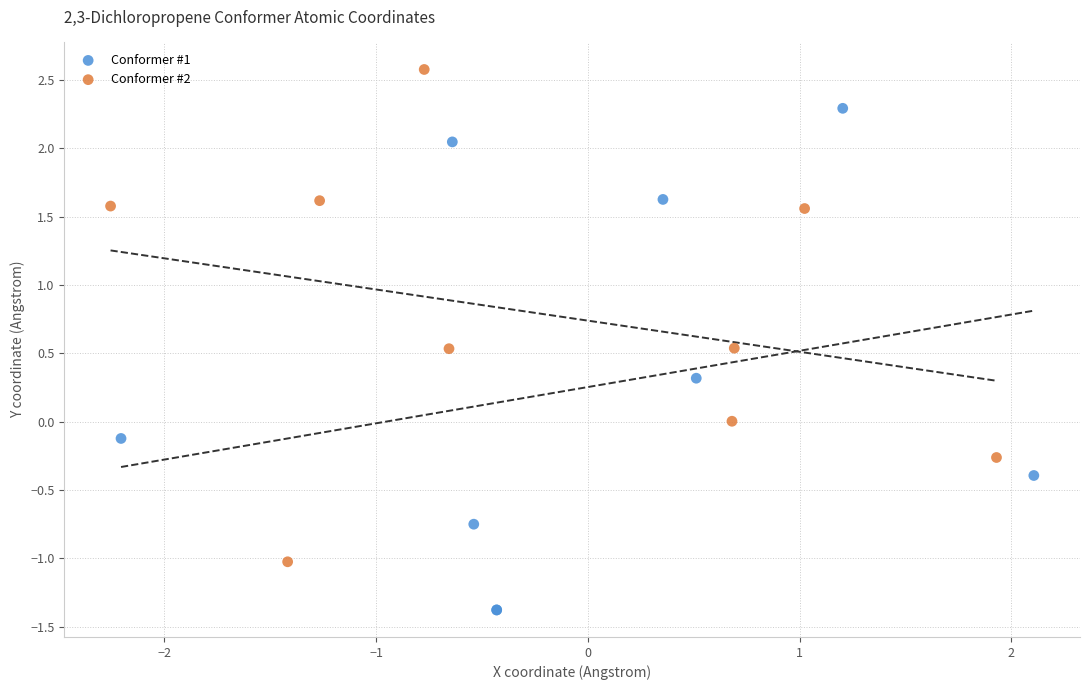

Which series contains the lowest Y value?

Conformer #1